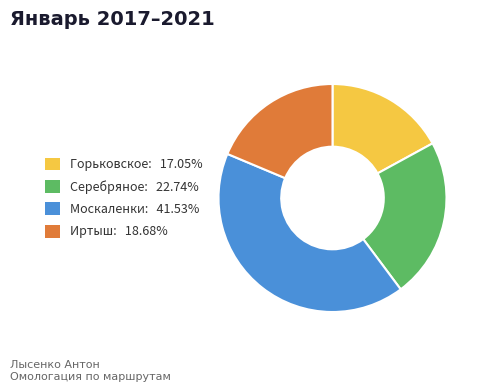

Which category has the smallest portion of the pie?

Горьковское